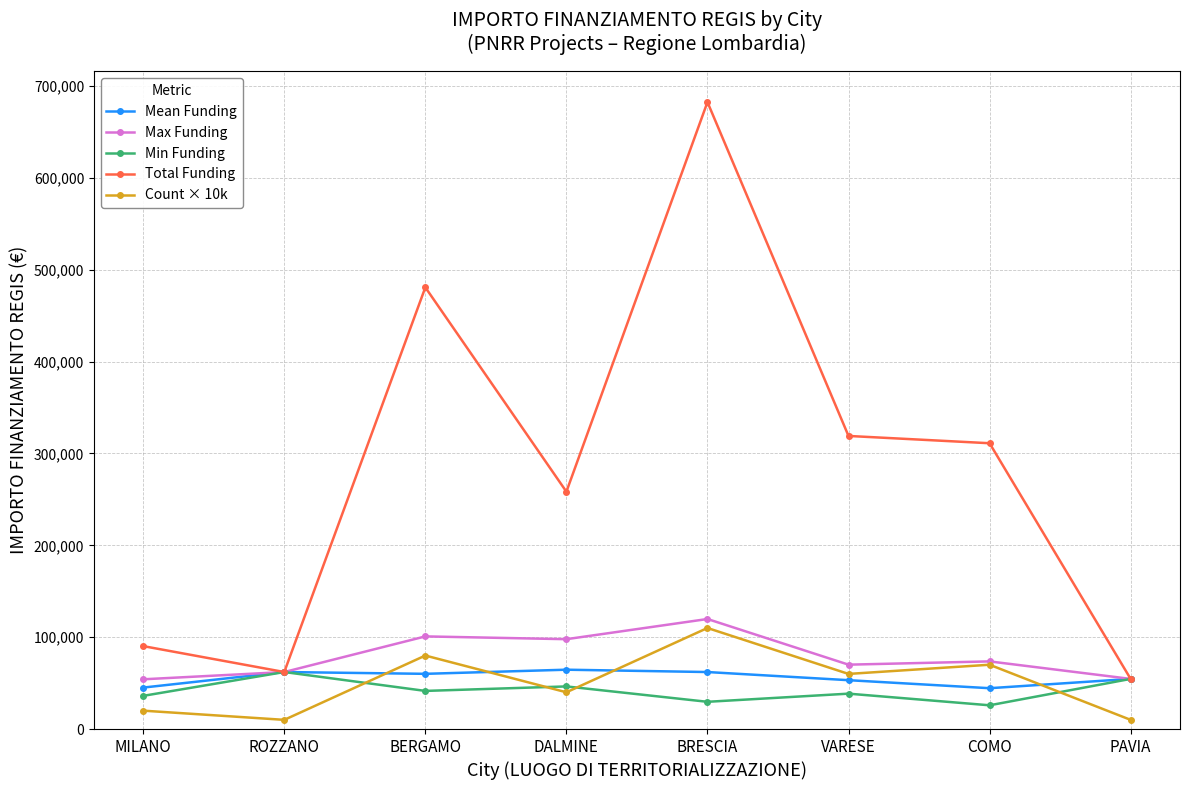

True or false: Mean Funding has more than 0 interior local peaks.

True